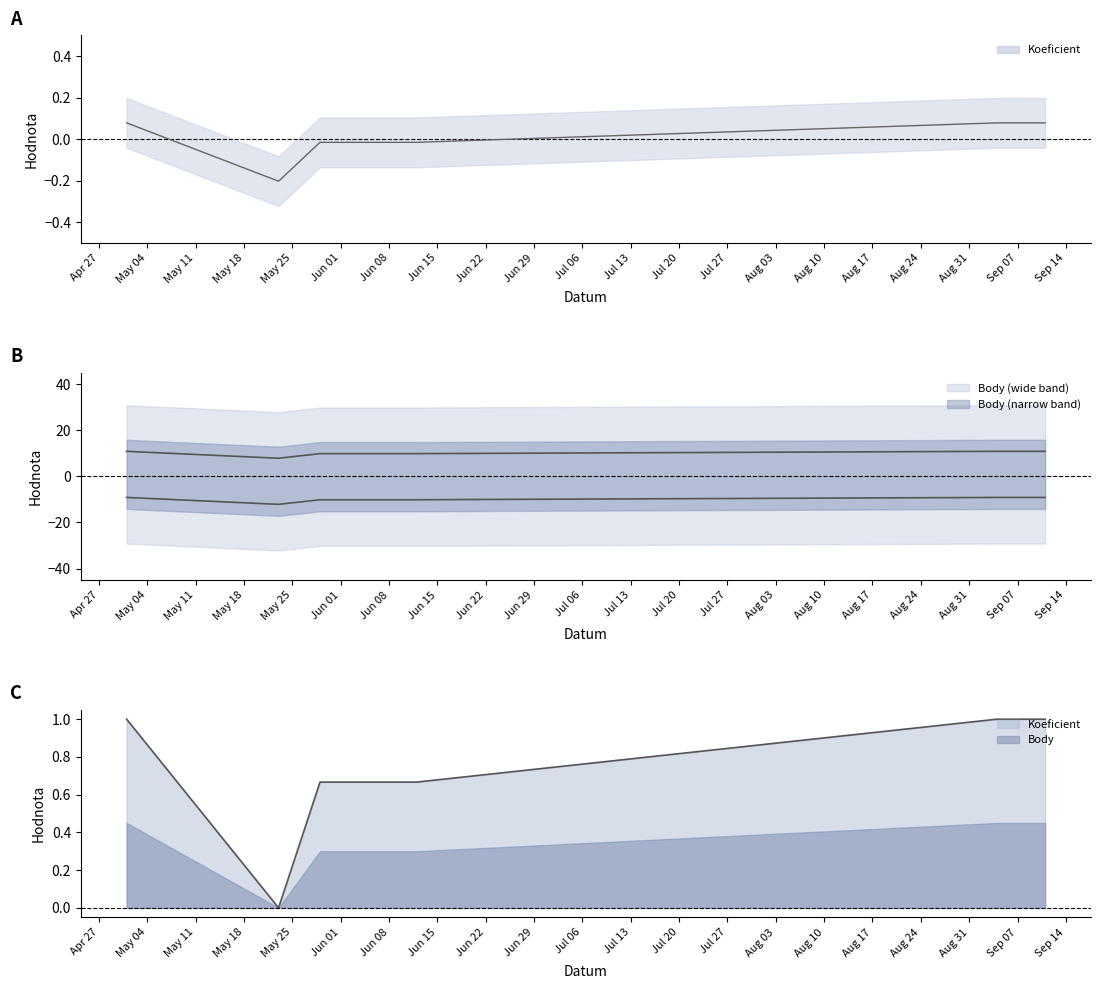

At which category is the sum across all series the highest?

2010-05-01